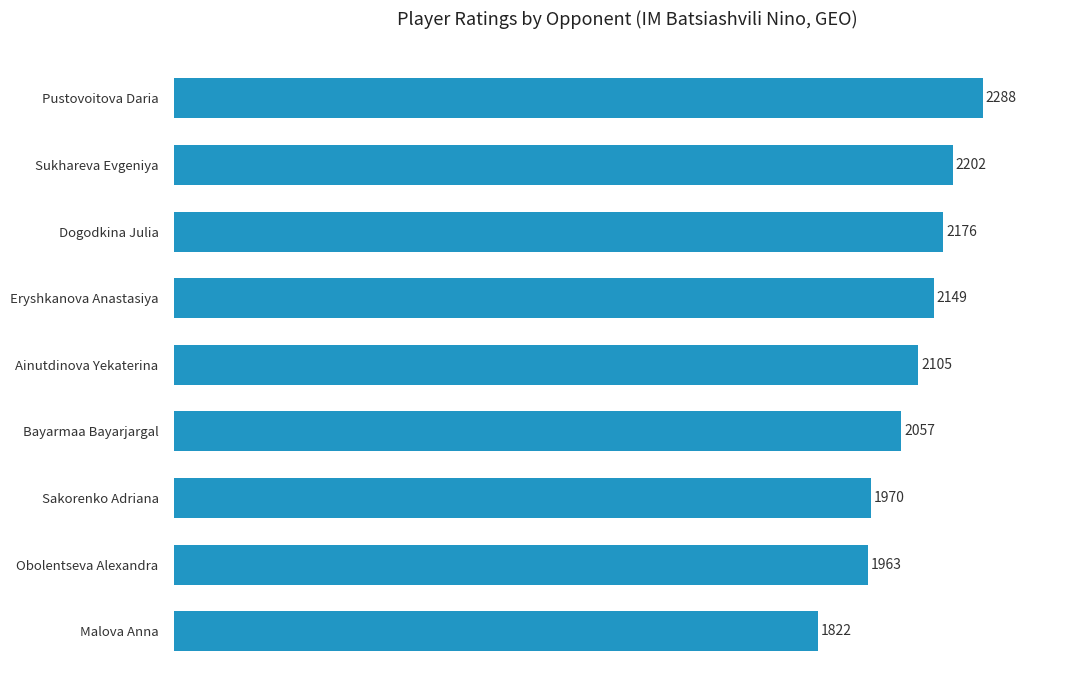

What is the difference between the second highest and minimum values?

380